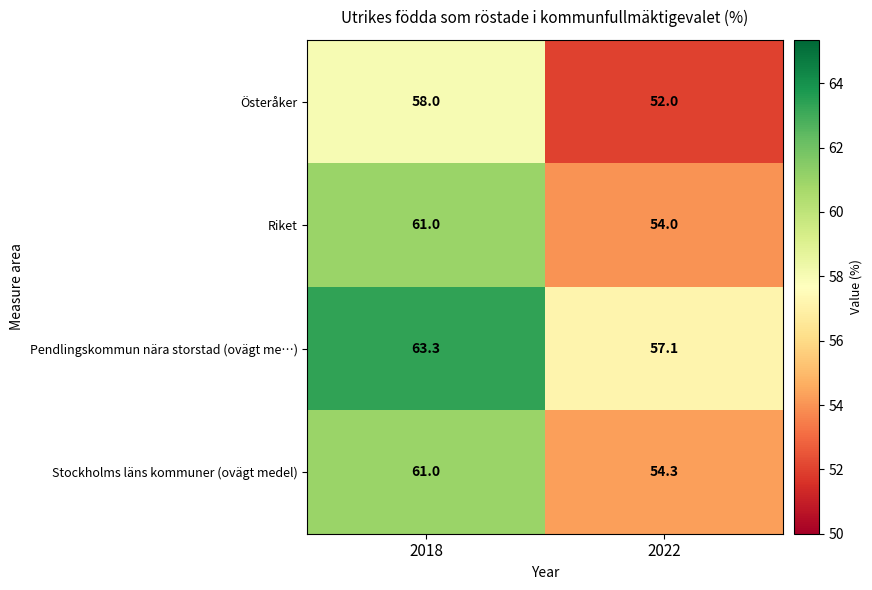

What is the spread (max minus min) of values at 2022?

5.1